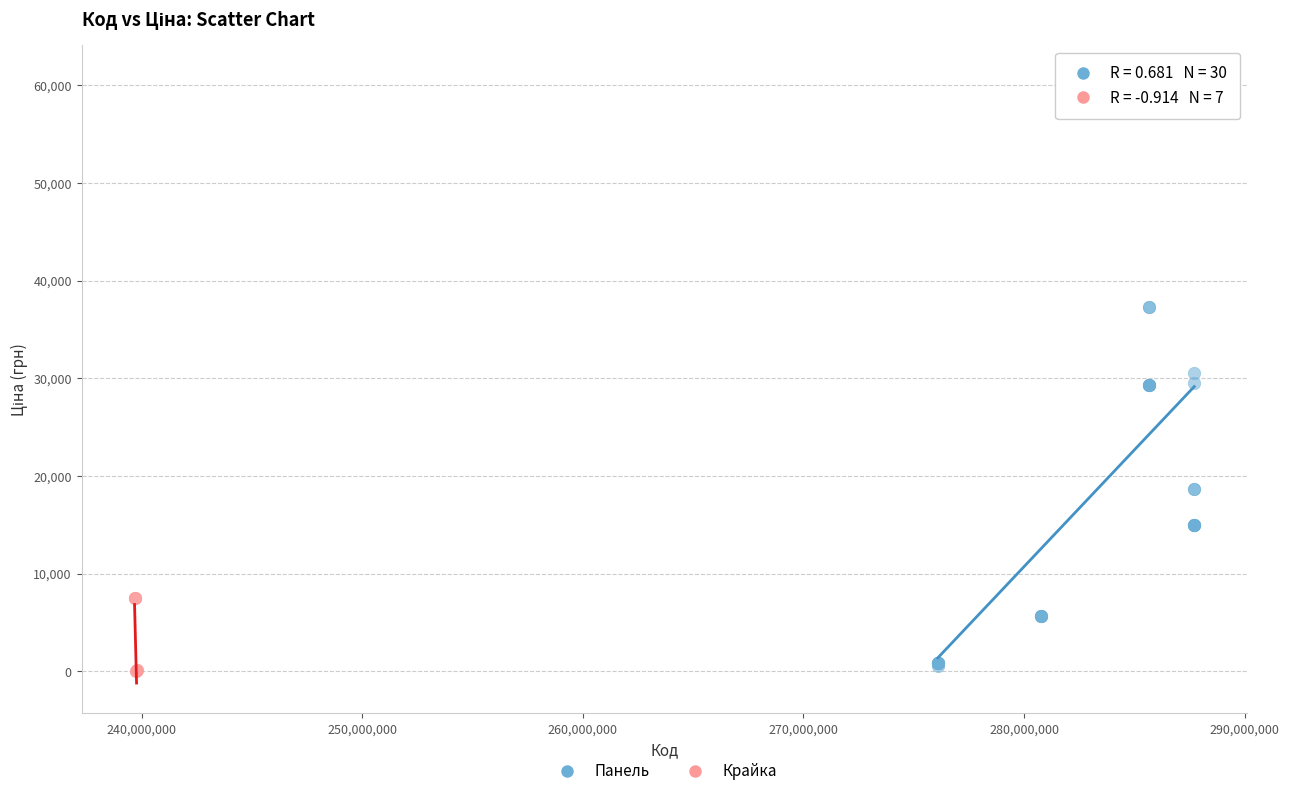

Which series contains the highest Y value?

Панель